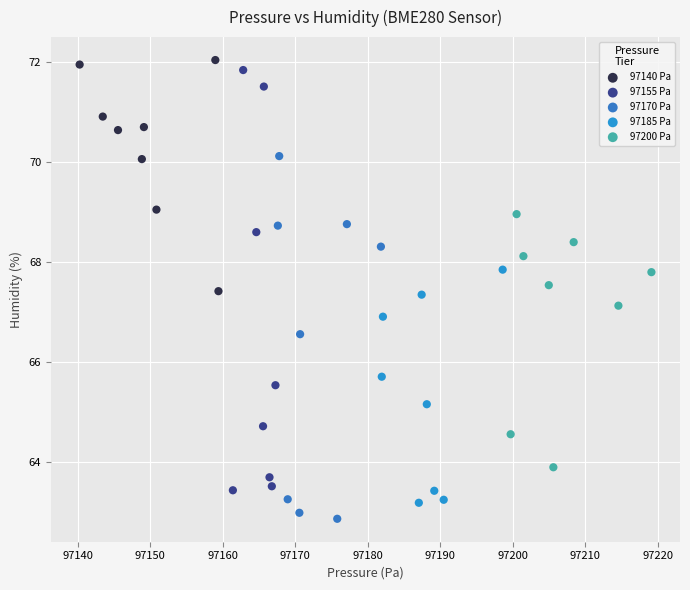

What are all the series names shown in the legend?

97140 Pa, 97155 Pa, 97170 Pa, 97185 Pa, 97200 Pa